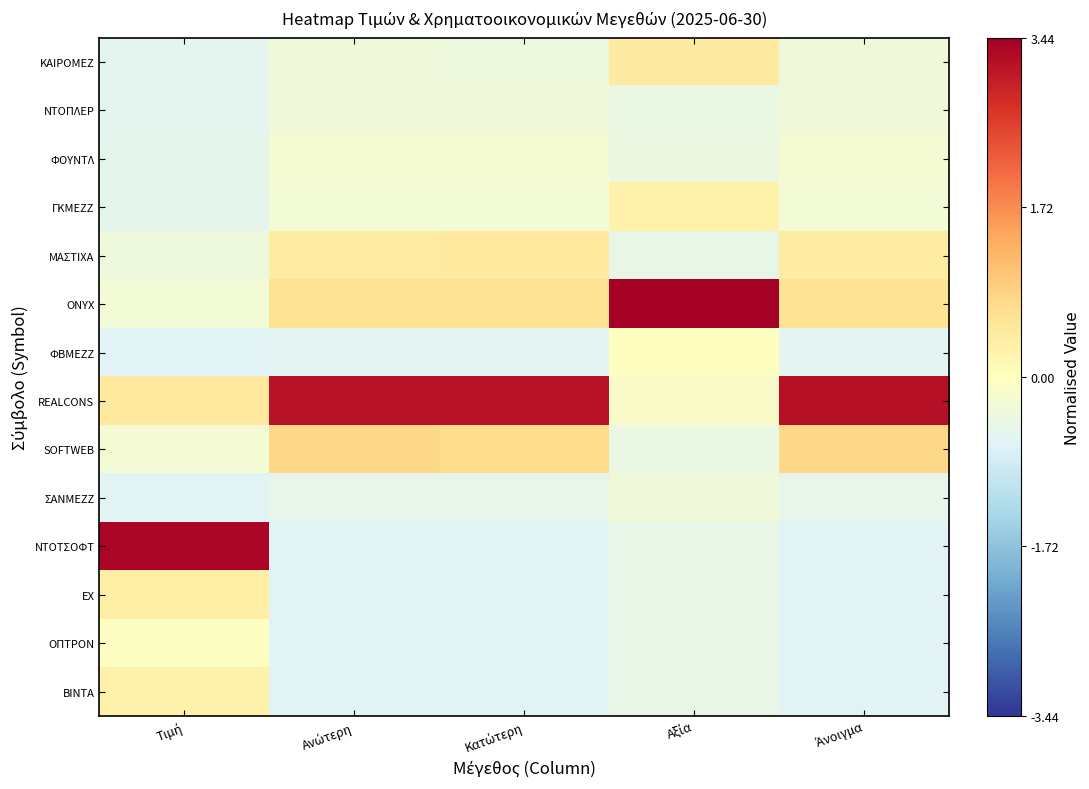

Between Κατώτερη and Τιμή, which is larger?

Κατώτερη